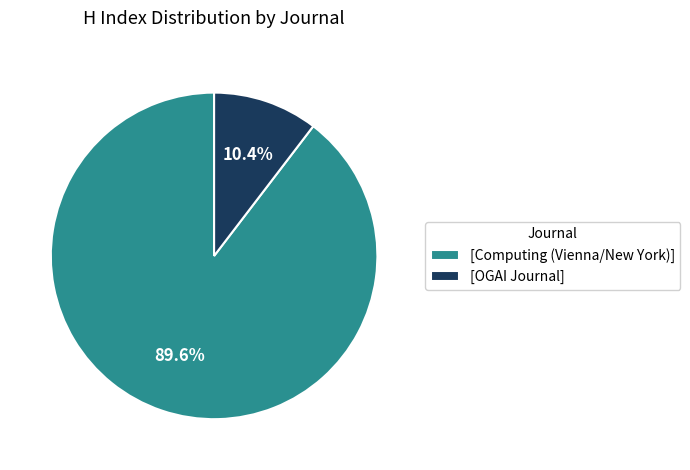

Which has a higher value, [OGAI Journal] or [Computing (Vienna/New York)]?

[Computing (Vienna/New York)]